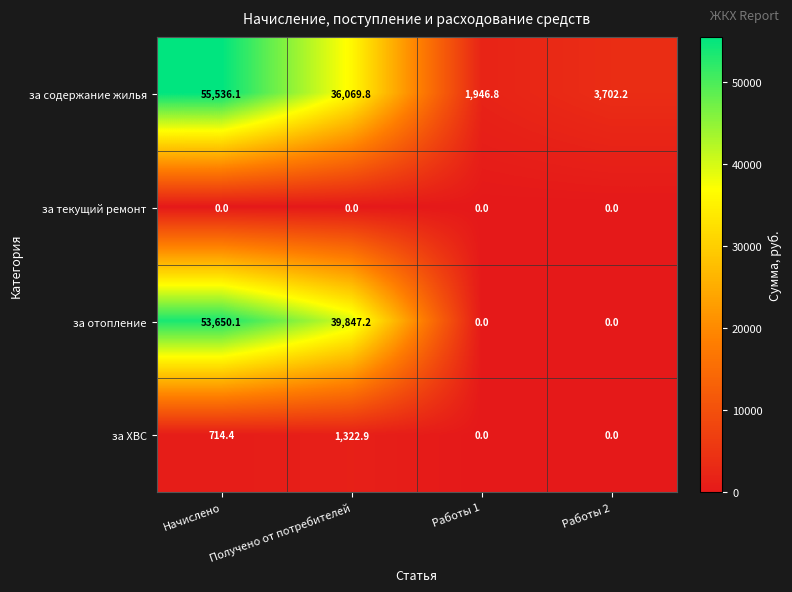

What is the difference between the second highest and minimum values in the за ХВС series?

714.4